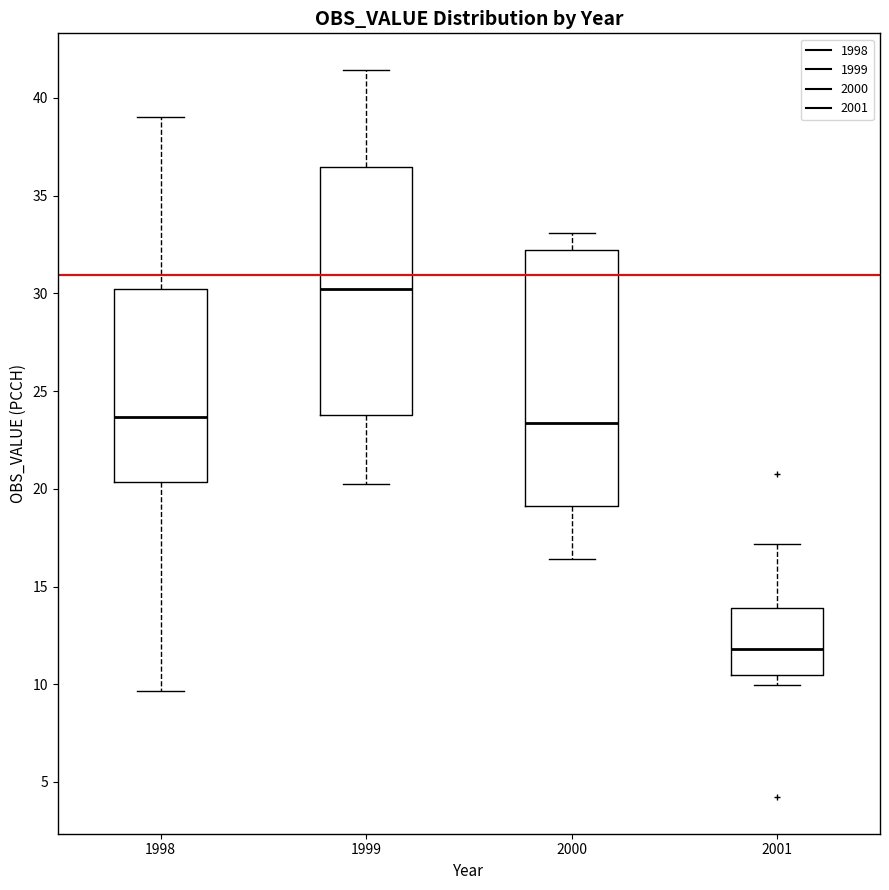

Where does the median line of the box at x = 1999 sit on the y-axis? The values are not printed on the chart, so give them approximately, as read against the axis.

30.0